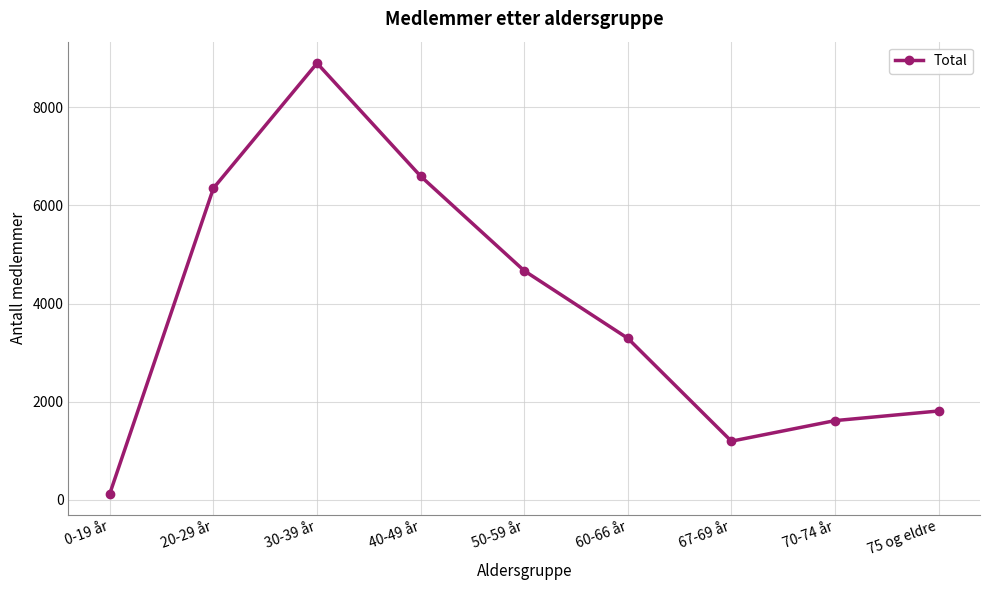

How many categories are shown in the chart?

9